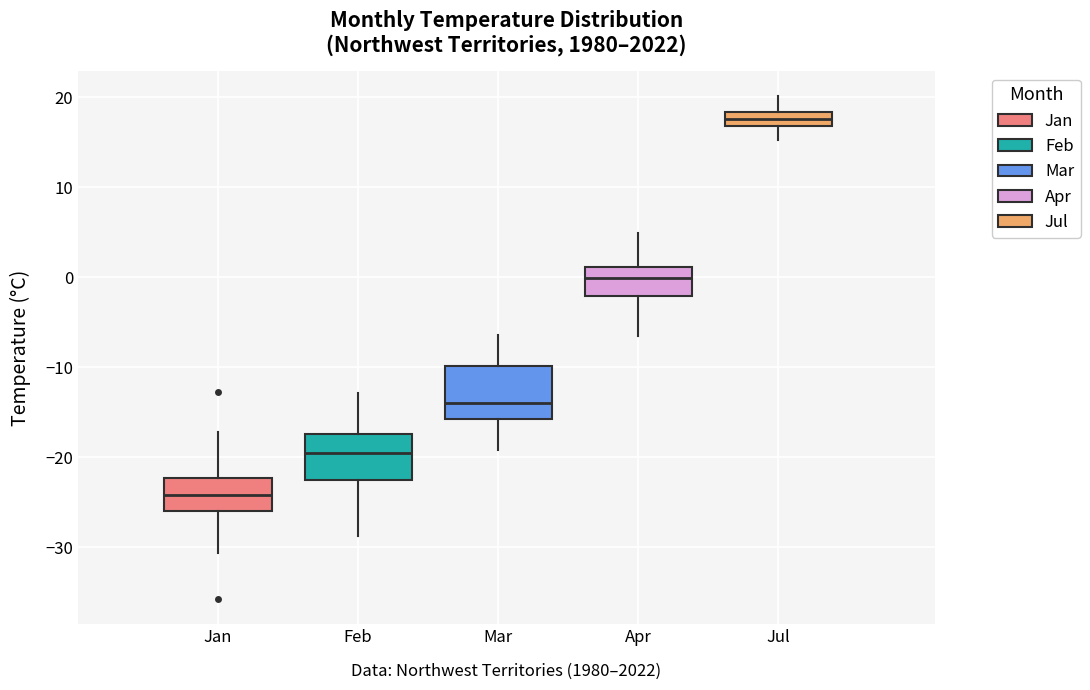

Where is the upper edge of the box for Feb on the y-axis? The values are not printed on the chart, so give them approximately, as read against the axis.

-17